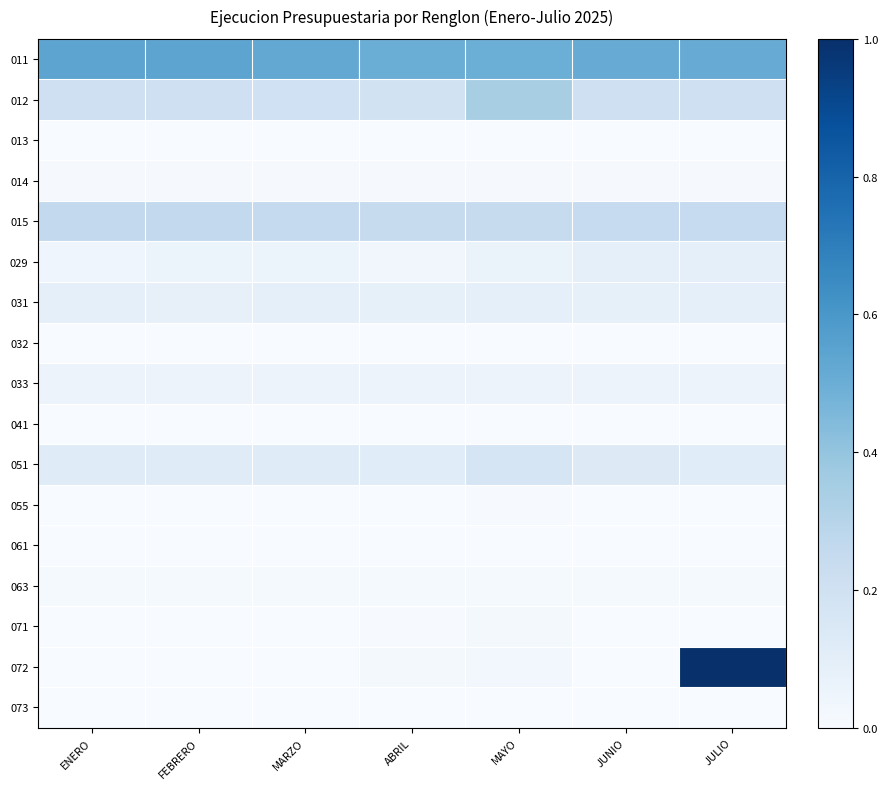

What is the spread (max minus min) of values at MAYO?

0.5